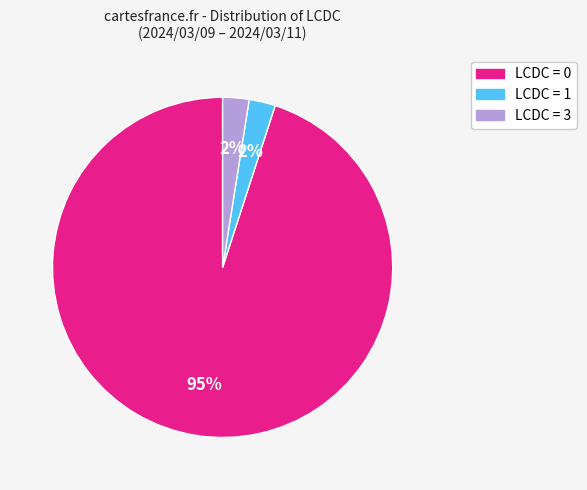

Is there a majority slice in this chart?

Yes